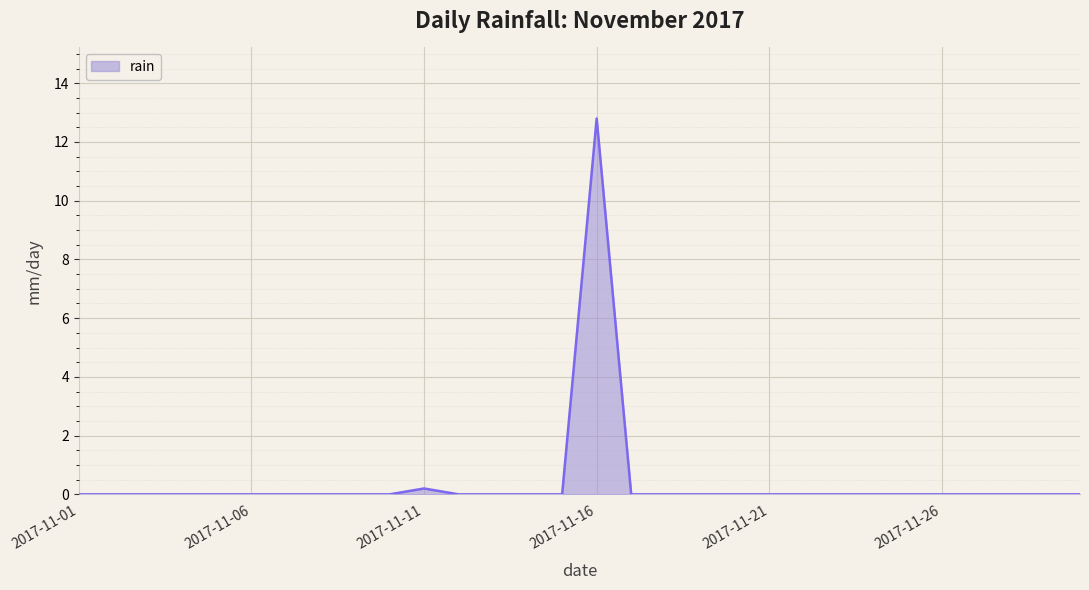

What is the greatest value displayed?

12.8